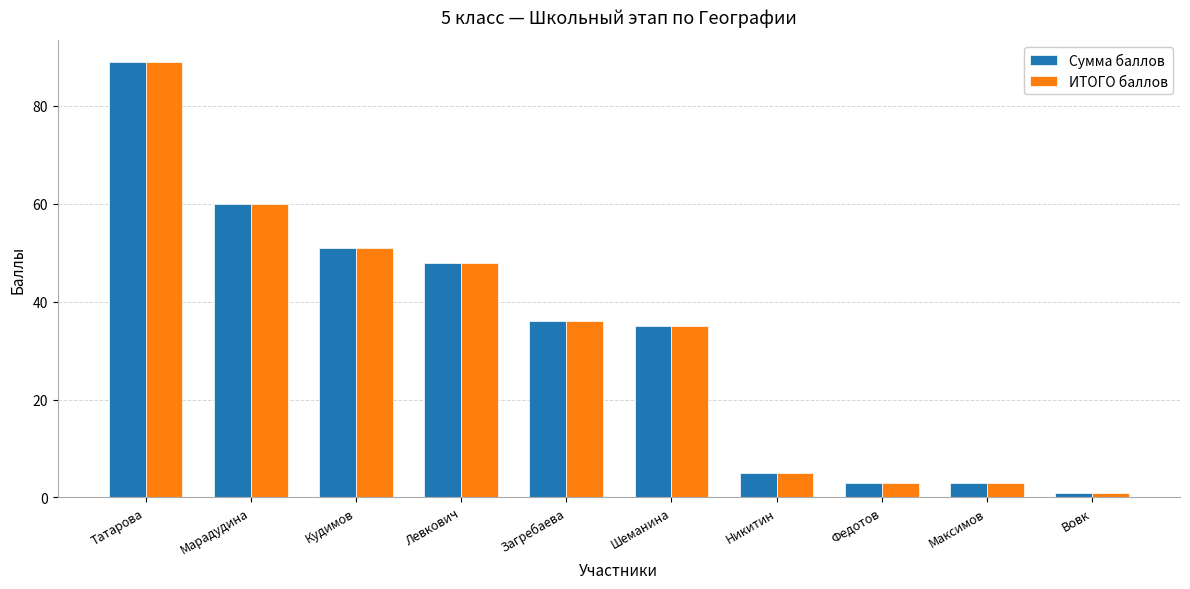

At which label does ИТОГО баллов reach its peak?

Татарова